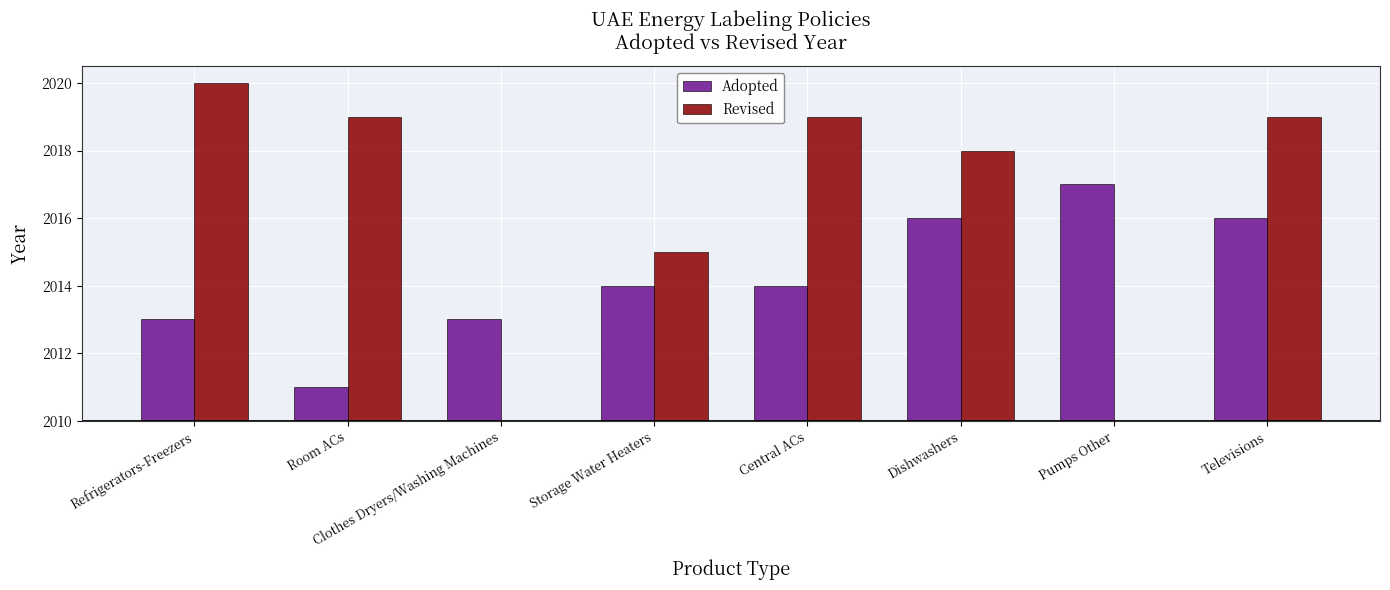

What are all the series names shown in the legend?

Adopted, Revised